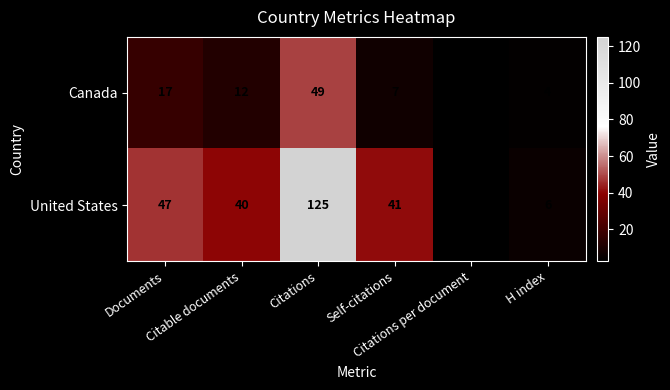

Which series has the largest range (max minus min)?

United States